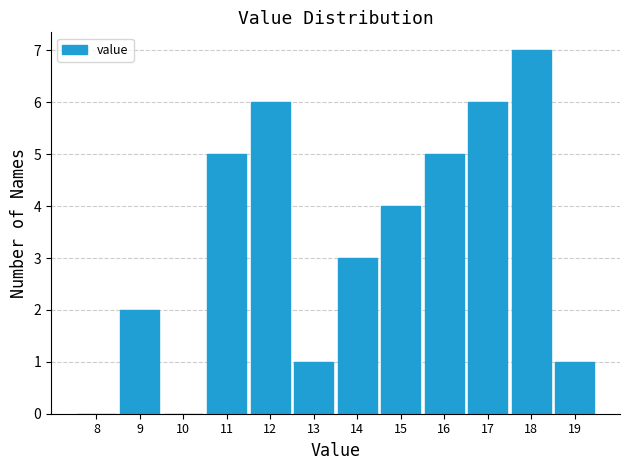

Which range on the x-axis has the tallest bar?

17.5 to 18.5